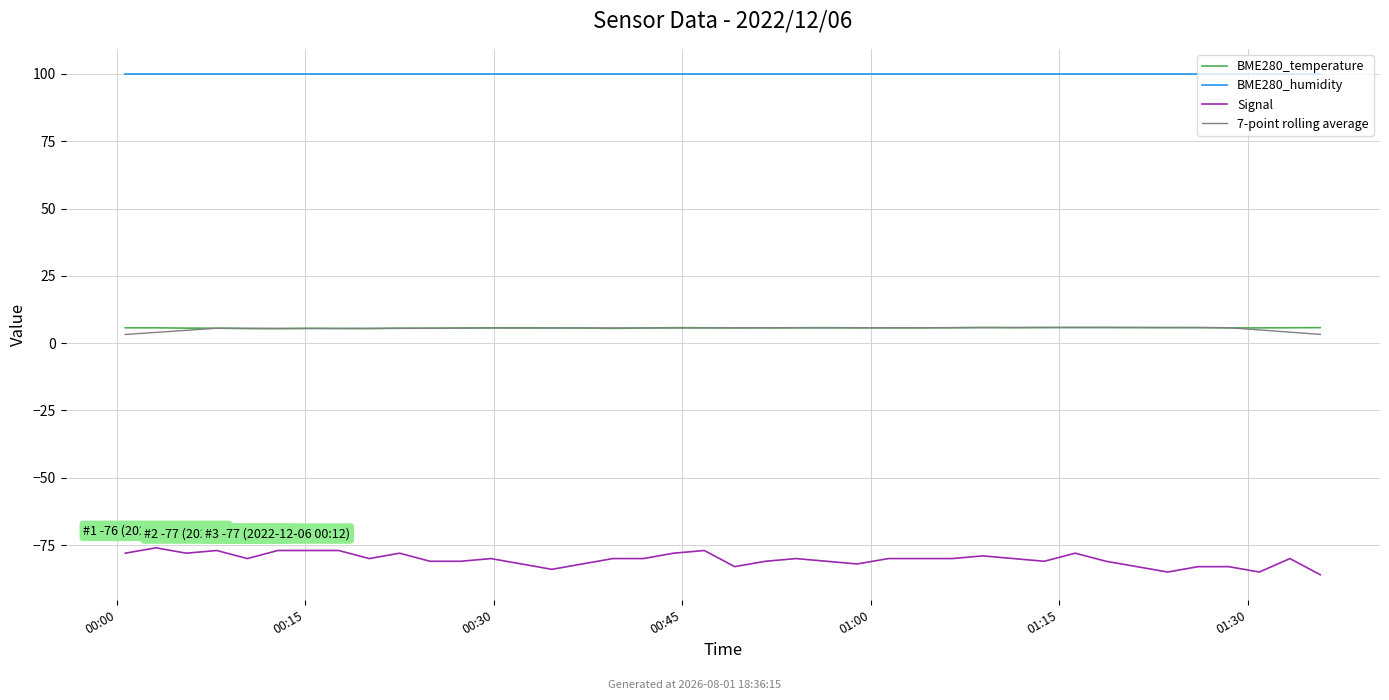

Reading left to right, what are all the values shown in this chart?

BME280_temperature: 5.7	5.7	5.6	5.6	5.4	5.4	5.5	5.5	5.4	5.5	5.5	5.6	5.7	5.7	5.7	5.6	5.5	5.6	5.7	5.7	5.6	5.7	5.7	5.7	5.7	5.7	5.7	5.7	5.8	5.8	5.8	5.8	5.8	5.8	5.8	5.8	5.7	5.7	5.7	5.8
BME280_humidity: 100.0	100.0	100.0	100.0	100.0	100.0	100.0	100.0	100.0	100.0	100.0	100.0	100.0	100.0	100.0	100.0	100.0	100.0	100.0	100.0	100.0	100.0	100.0	100.0	100.0	100.0	100.0	100.0	100.0	100.0	100.0	100.0	100.0	100.0	100.0	100.0	100.0	100.0	100.0	100.0
Signal: -78.0	-76.0	-78.0	-77.0	-80.0	-77.0	-77.0	-77.0	-80.0	-78.0	-81.0	-81.0	-80.0	-82.0	-84.0	-82.0	-80.0	-80.0	-78.0	-77.0	-83.0	-81.0	-80.0	-81.0	-82.0	-80.0	-80.0	-80.0	-79.0	-80.0	-81.0	-78.0	-81.0	-83.0	-85.0	-83.0	-83.0	-85.0	-80.0	-86.0
7-point rolling average: 3.2	4.0	4.8	5.5	5.5	5.5	5.5	5.5	5.5	5.5	5.6	5.6	5.6	5.6	5.6	5.6	5.7	5.6	5.6	5.7	5.7	5.7	5.7	5.7	5.7	5.7	5.7	5.7	5.8	5.8	5.8	5.8	5.8	5.8	5.8	5.8	5.7	4.9	4.1	3.3